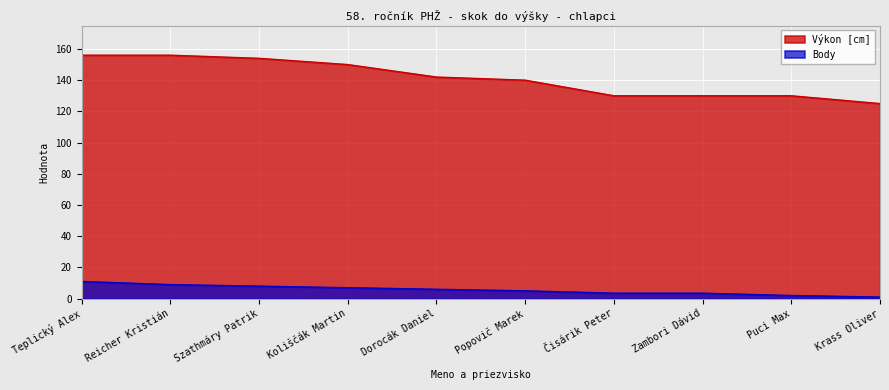

True or false: Body and Výkon [cm] cross at least once.

False